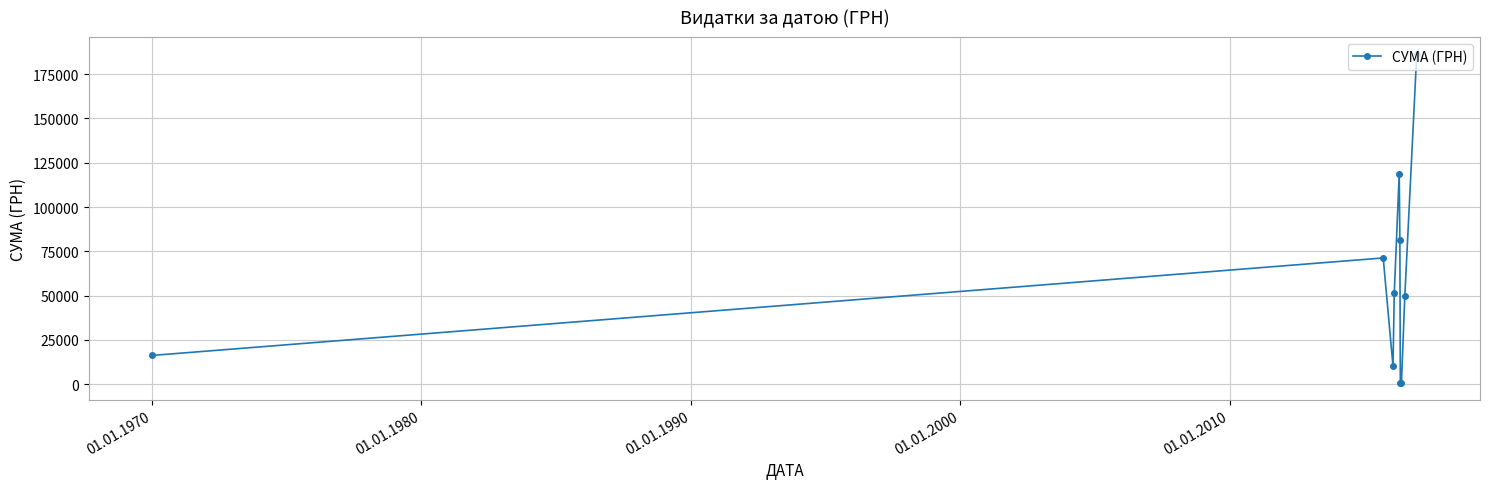

How many data points are above 51356?

5